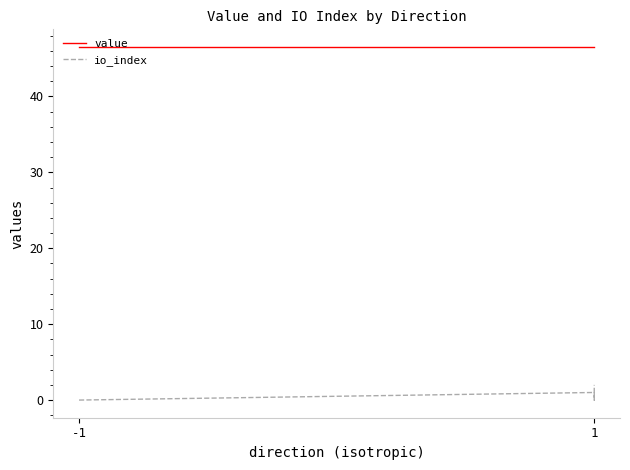

True or false: value and io_index cross at least once.

False